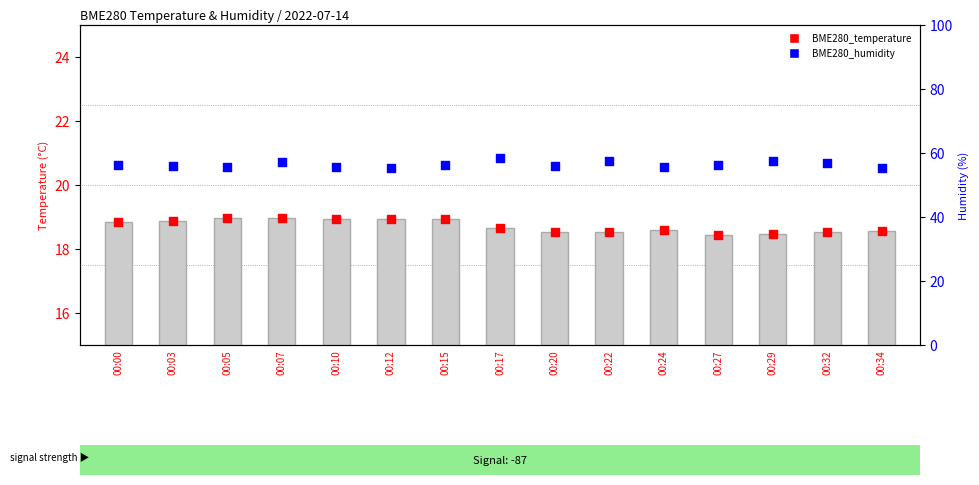

What are all the series names shown in the legend?

BME280_temperature, BME280_humidity